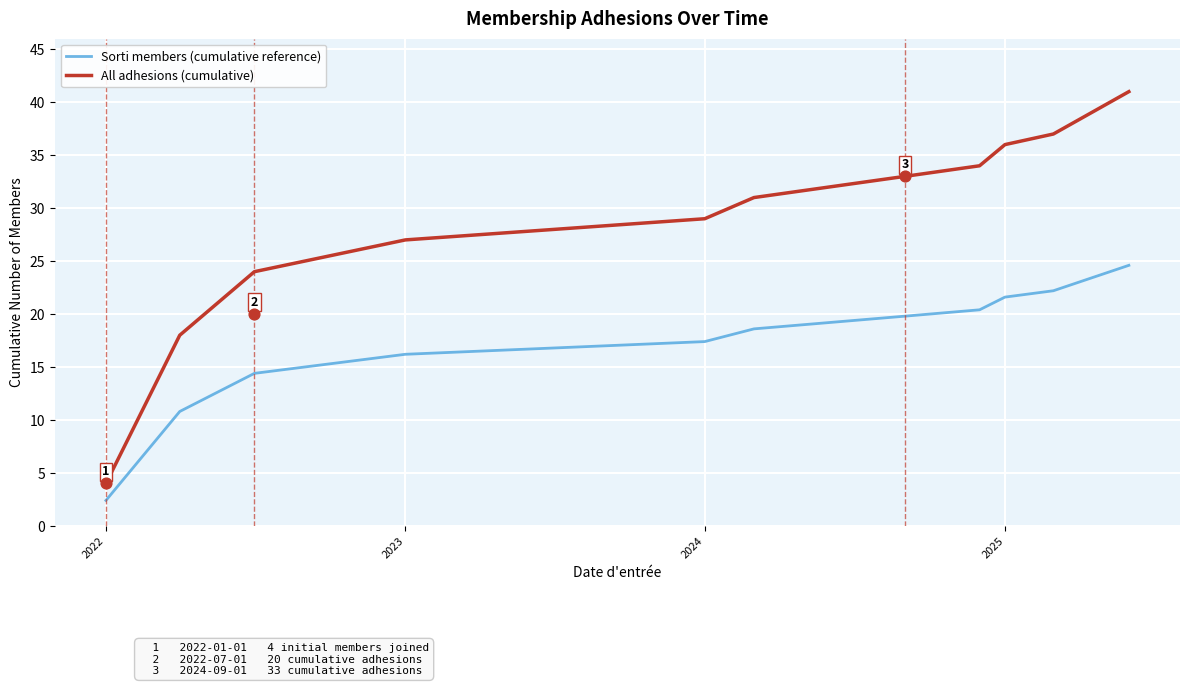

Which series has the largest total across all categories?

All adhesions (cumulative)